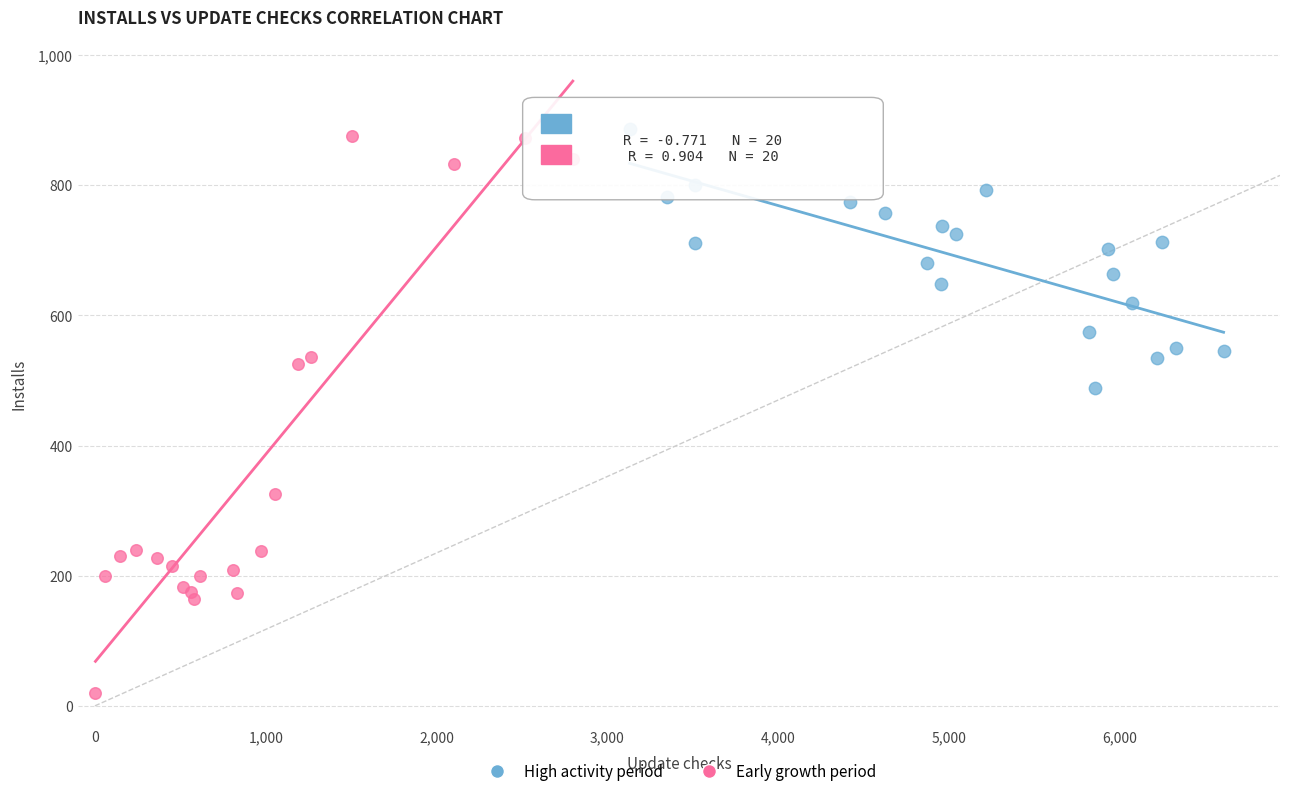

Which series reaches the minimum Y coordinate?

Early growth period